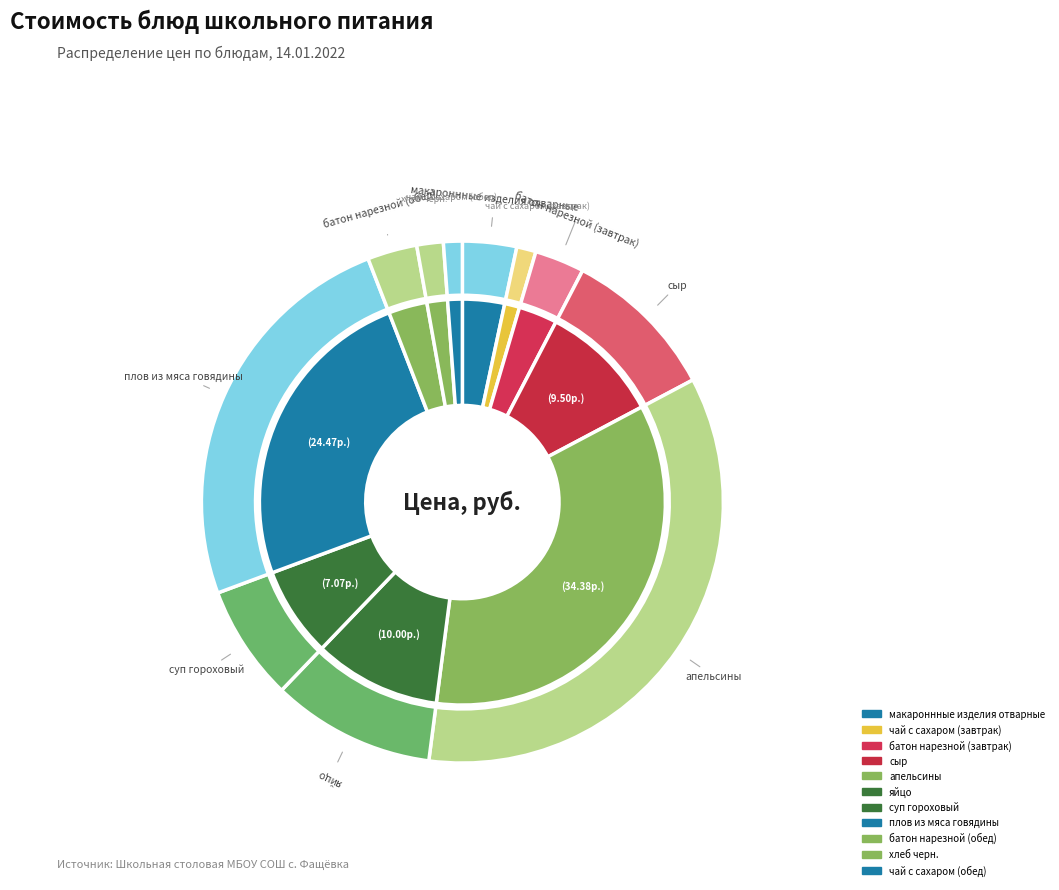

Count the number of slices in the pie.

11